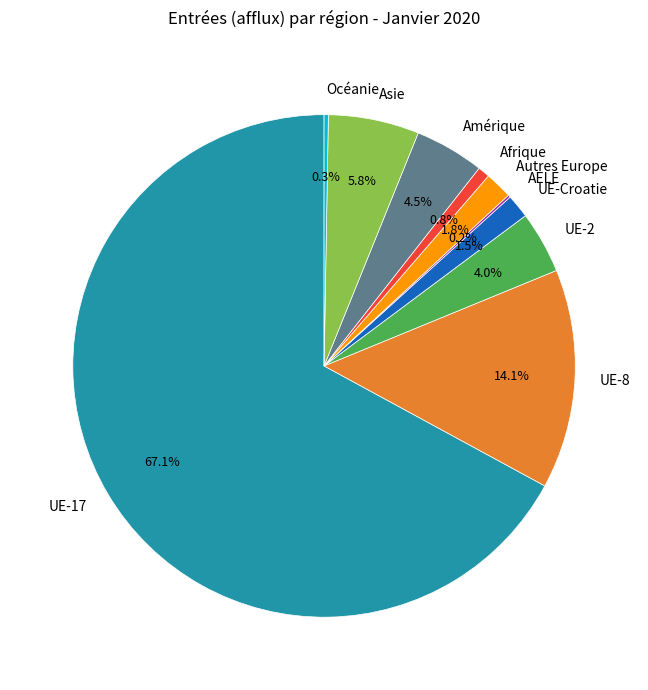

What is the ratio of the value at Amérique to the value at UE-8?

0.3